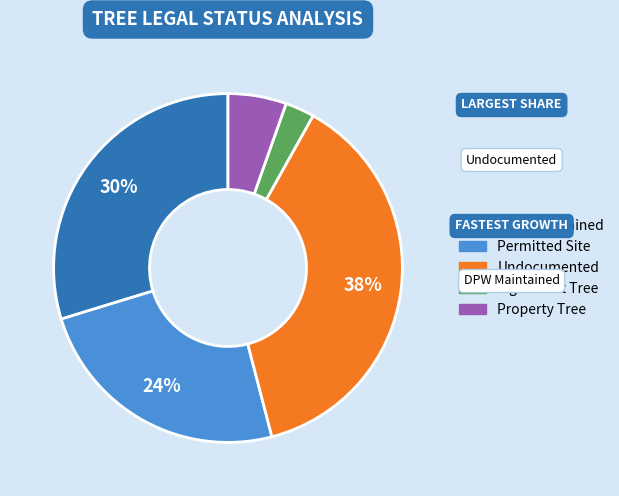

Is it true that Property Tree is 5% of the pie?

True